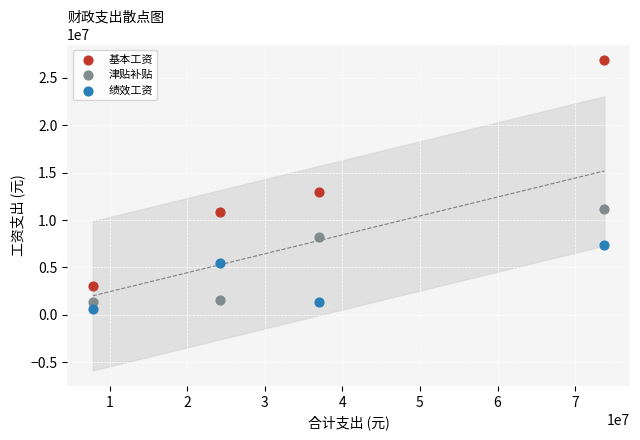

Which series contains the highest Y value?

基本工资